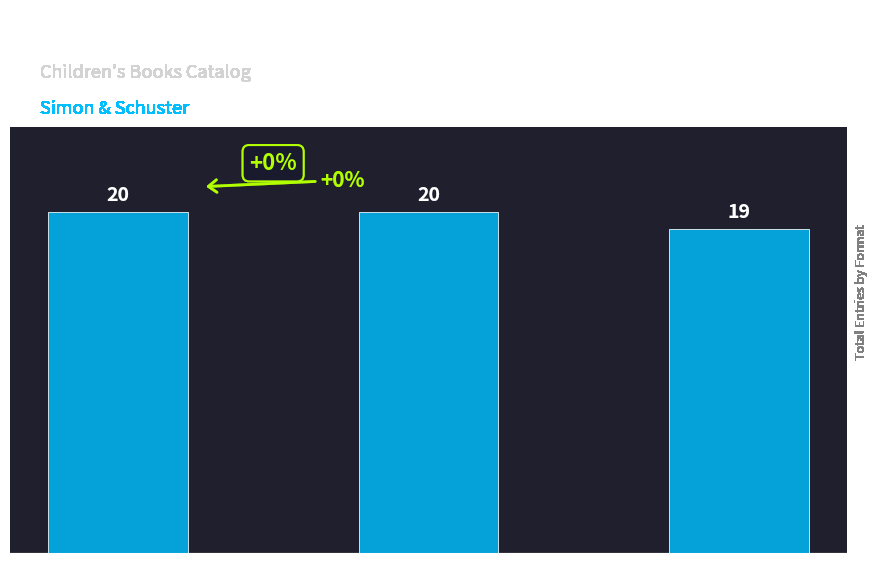

What is the change in value from Trade Paperback to eBook / Fixed Layout eBook?

-1